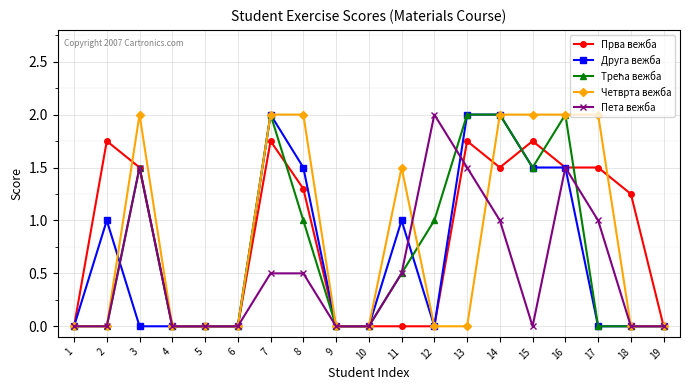

What is the sum of the Пета вежба values at 7 and 4?

0.5